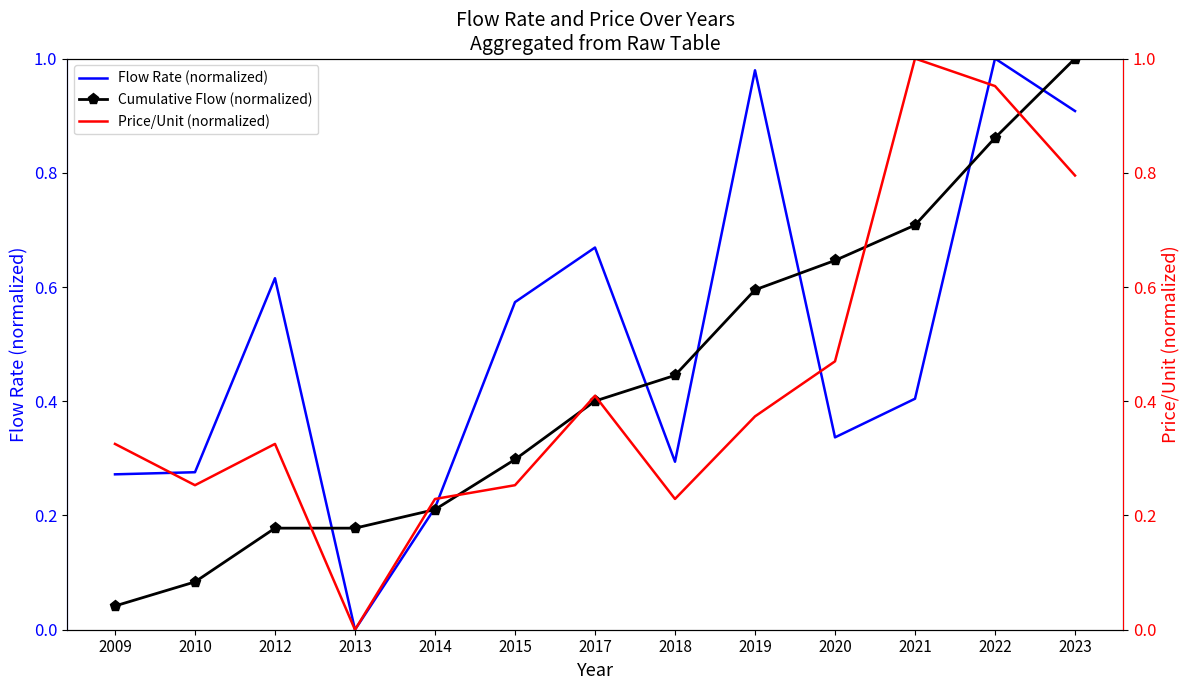

Which series has the largest range (max minus min)?

Flow Rate (normalized)